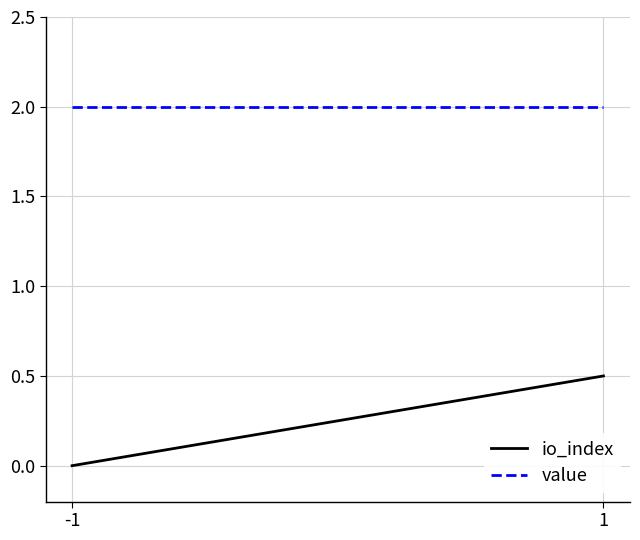

What is the average value of the value series?

2.0